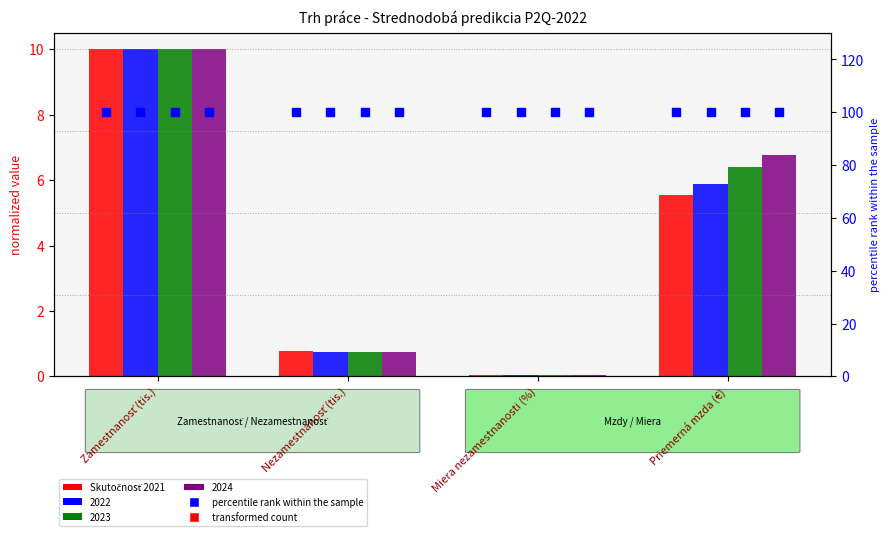

Between Nezamestnanosť (tis.) and Miera nezamestnanosti (%), which is larger?

Nezamestnanosť (tis.)